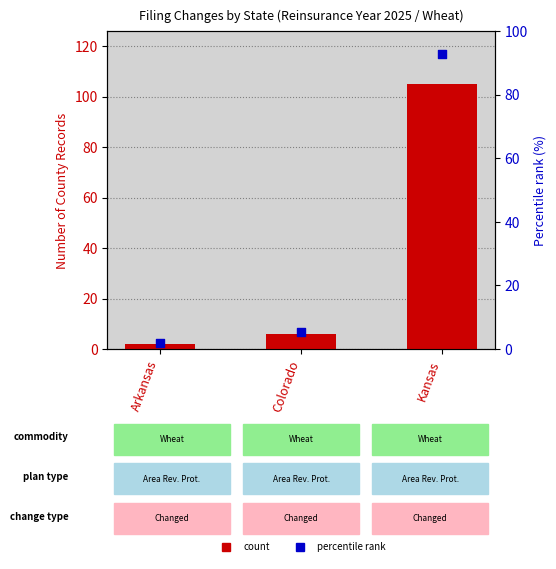

Which series has the largest total across all categories?

Count